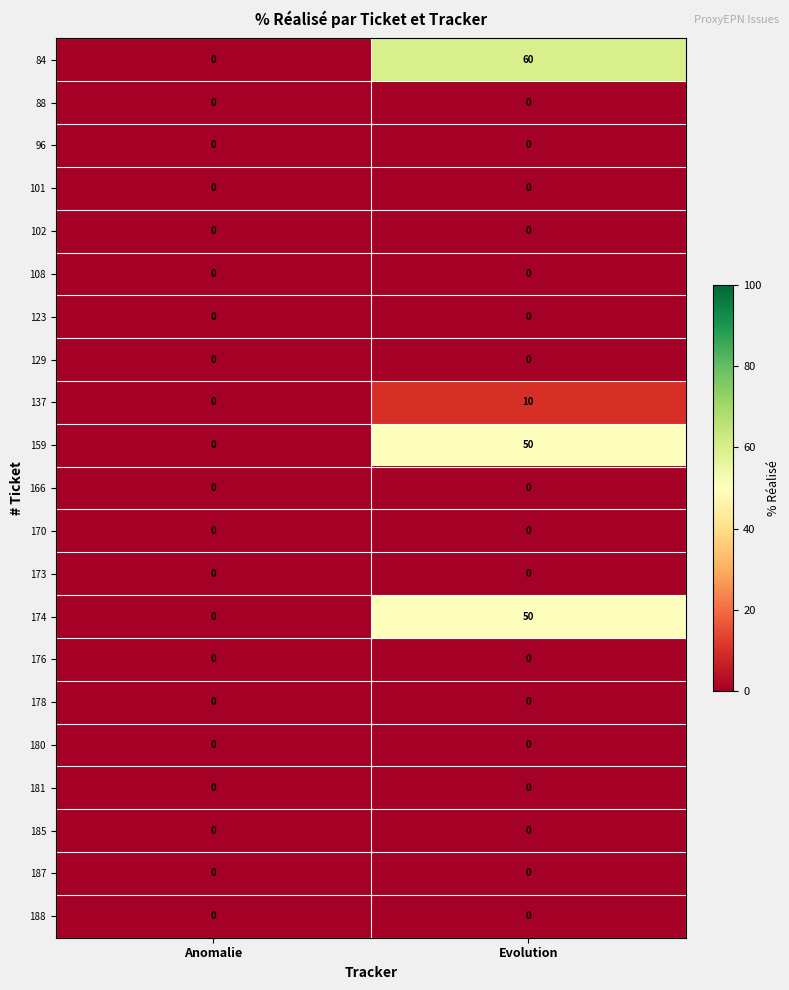

List the labels in order of 174 value, largest first.

Evolution, Anomalie